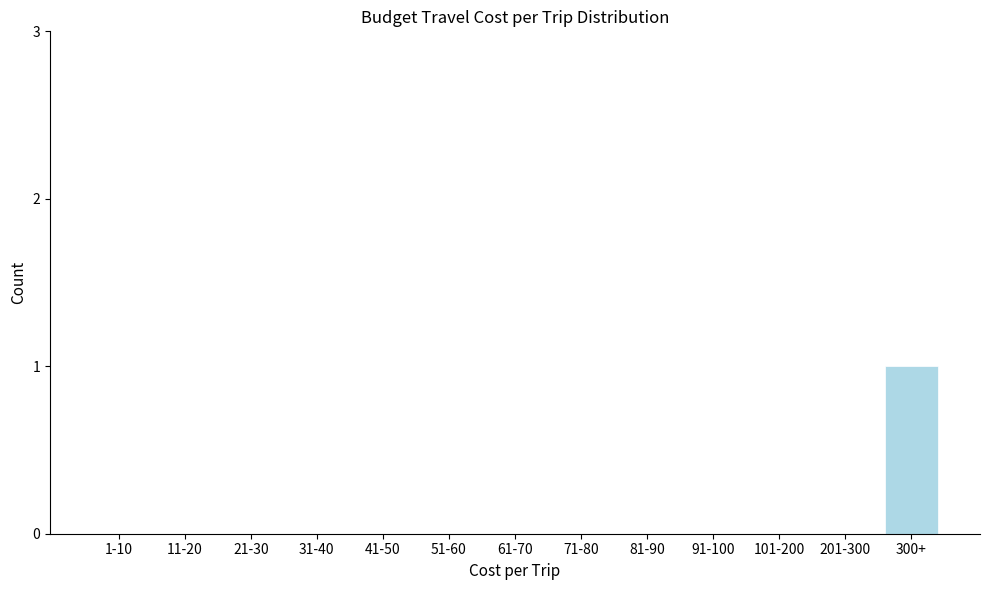

Reading left to right, what are all the values shown in this chart?

1-10=0	11-20=0	21-30=0	31-40=0	41-50=0	51-60=0	61-70=0	71-80=0	81-90=0	91-100=0	101-200=0	201-300=0	300+=1